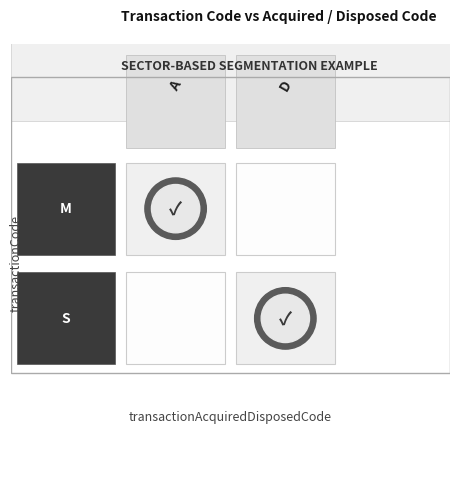

Reading left to right, list all the values displayed in this chart.

M: 1	0
S: 0	1